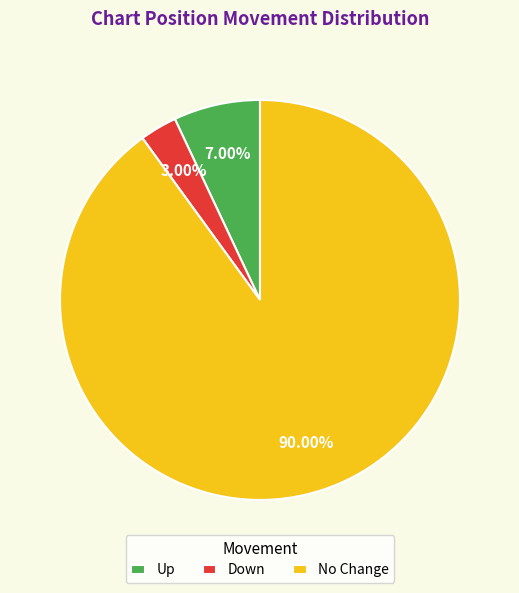

Rank the categories by value from highest to lowest.

No Change, Up, Down